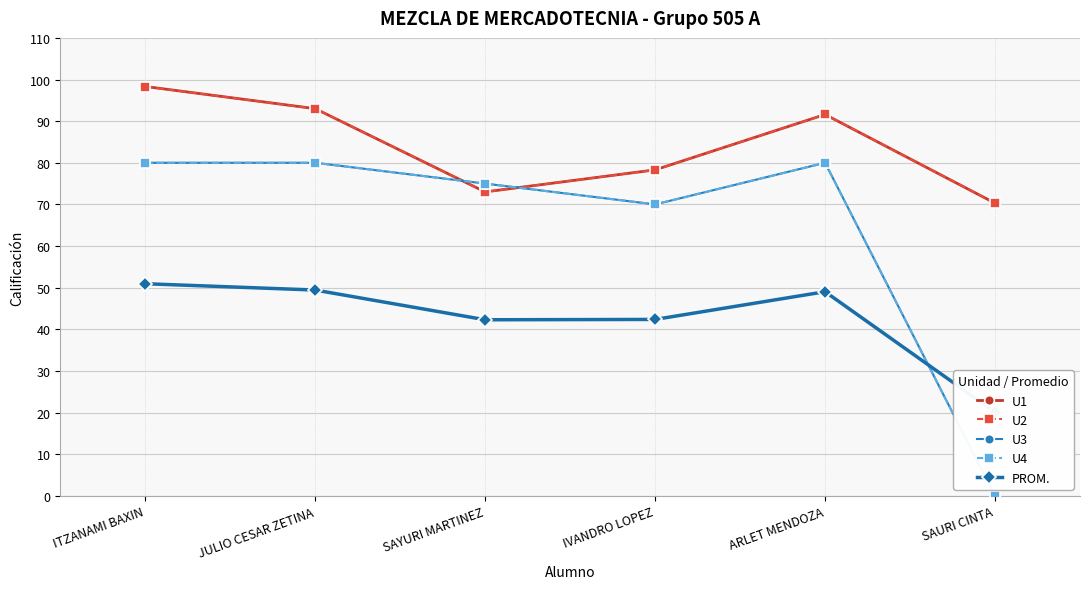

Is the value of PROM. at SAYURI MARTINEZ greater than the value of U3 at ARLET MENDOZA?

No